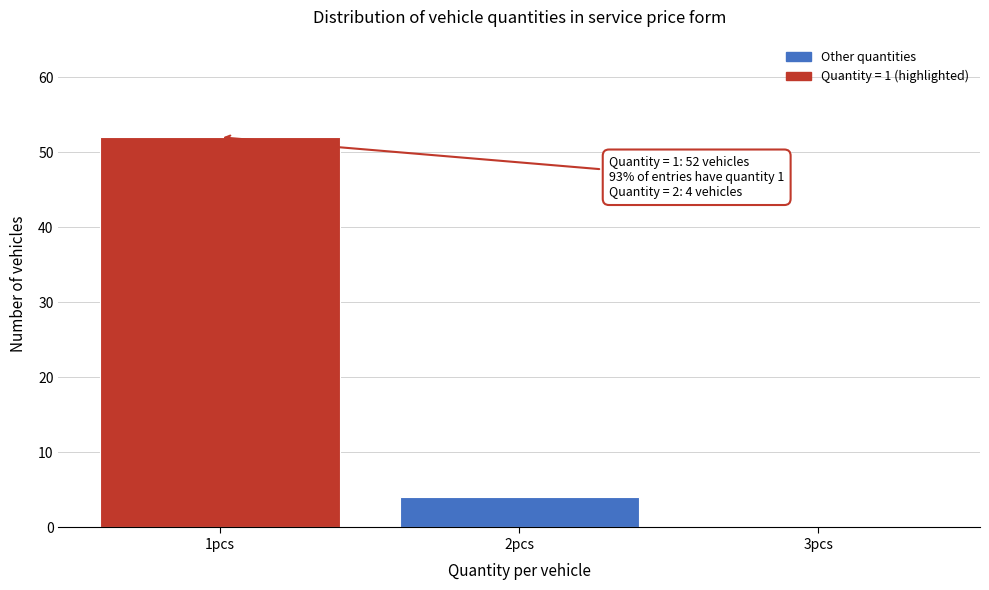

Over which range of the x-axis is the bar tallest?

0.5 to 1.5